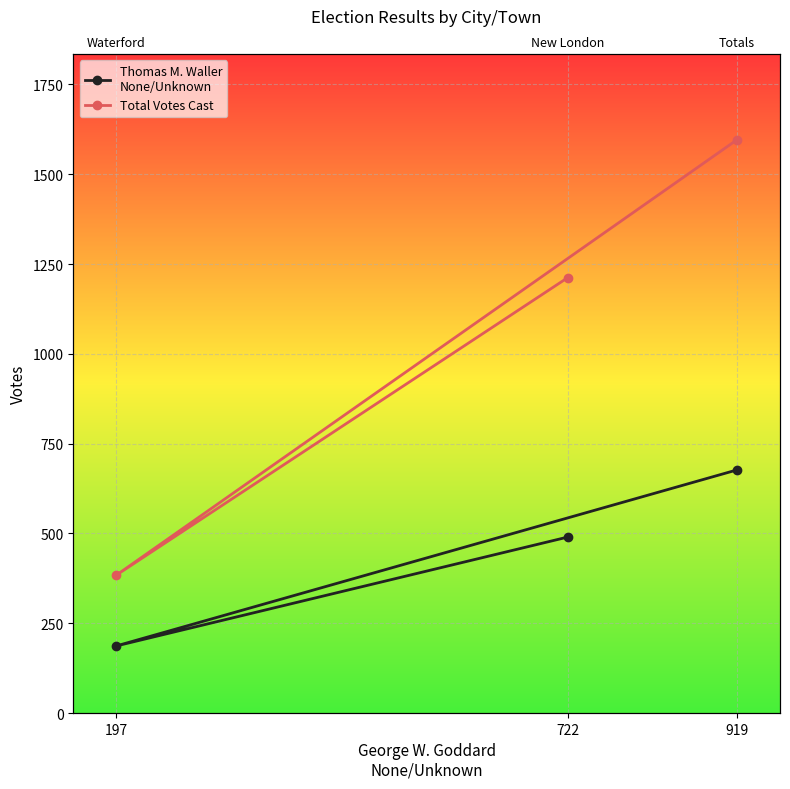

Count the number of categories in the chart.

3